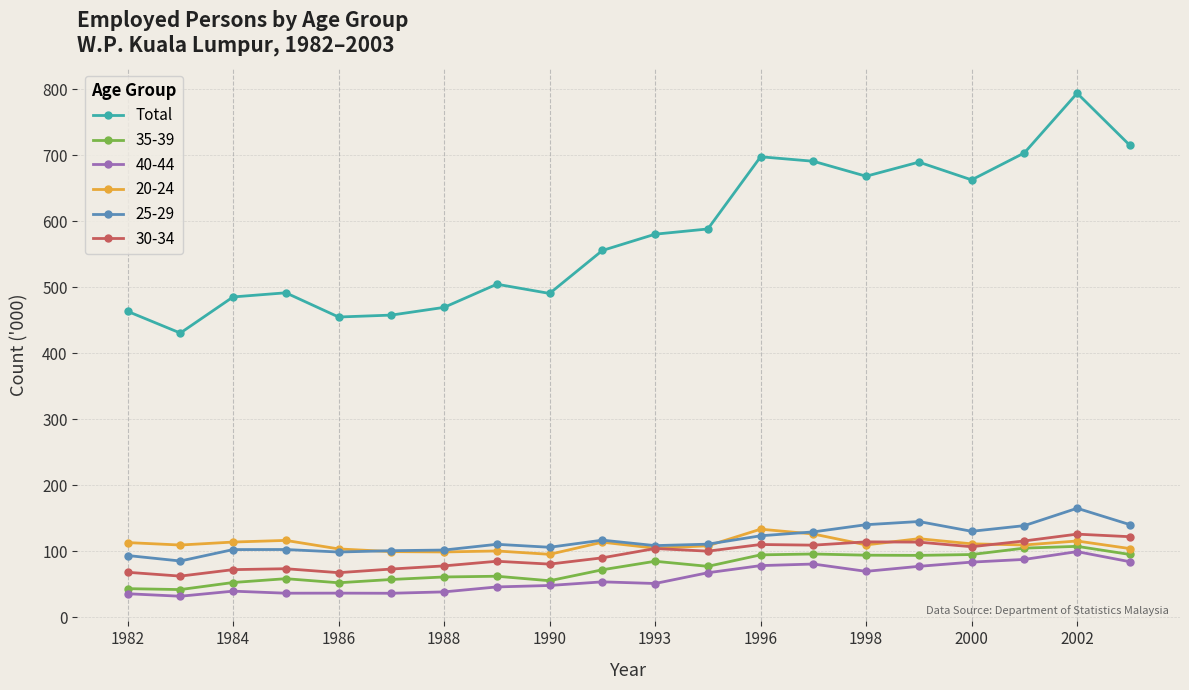

What is the minimum value shown in the chart?

31.9